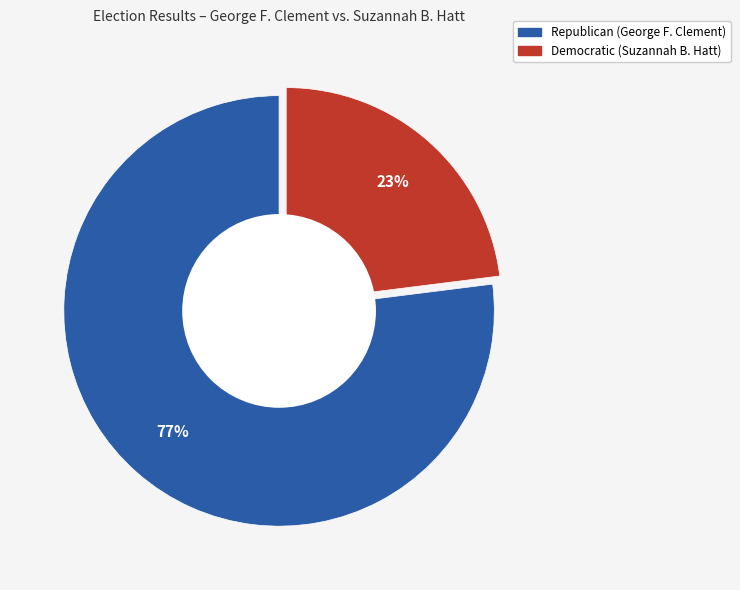

To the nearest percent, what is the average slice percentage?

50%